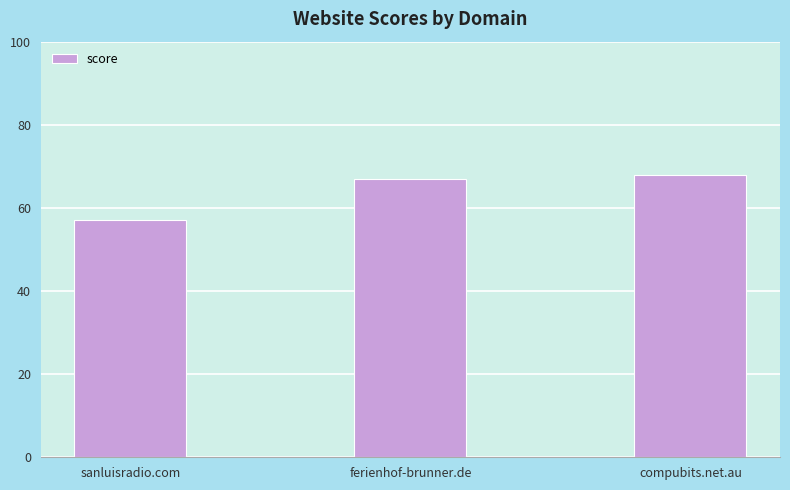

How many data points are less than 67?

1